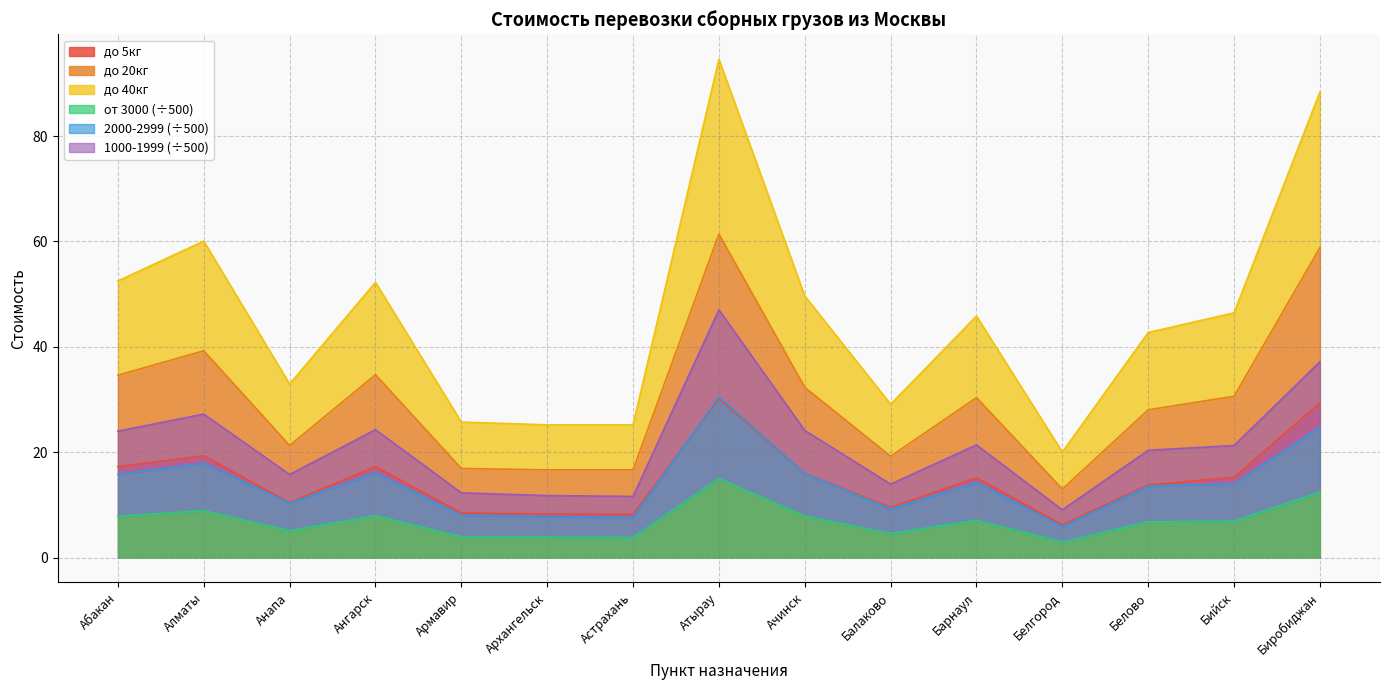

What is the label of the 10th point from the left?

Балаково